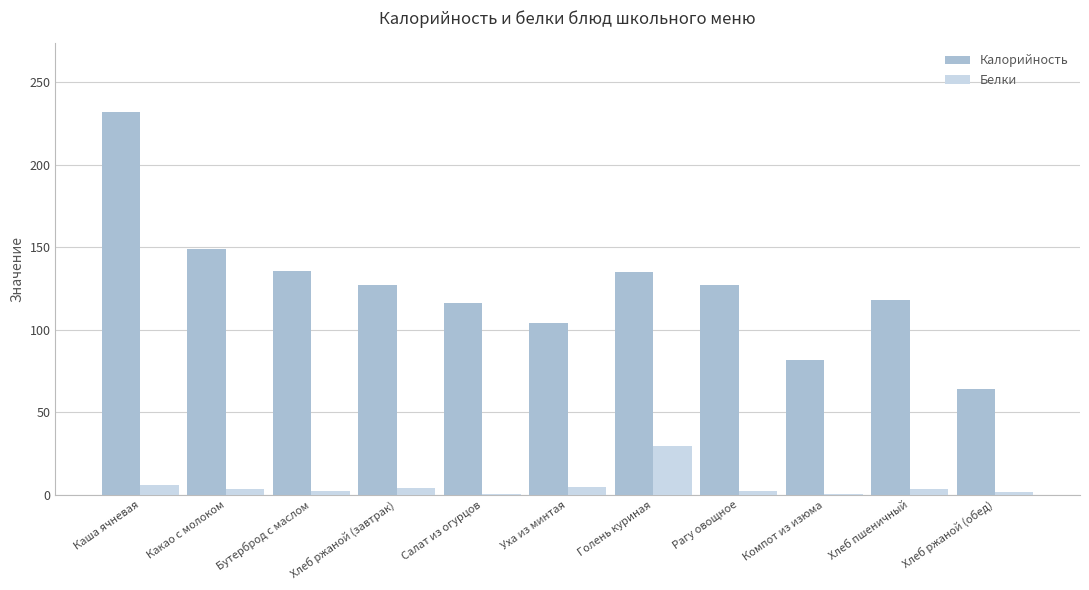

Is it true that Калорийность equals 127.0 at Хлеб ржаной (завтрак)?

True